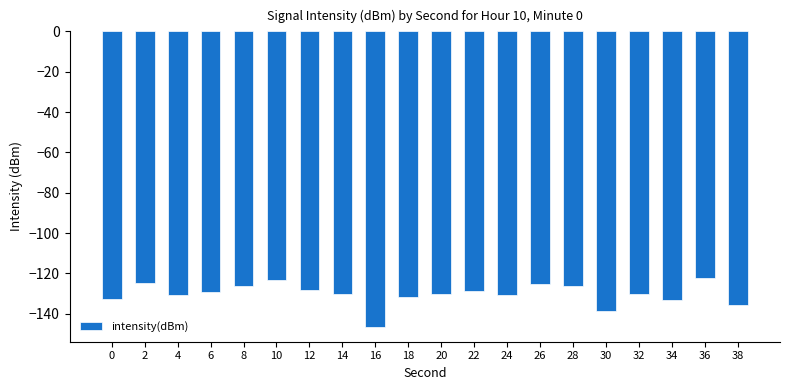

Is it true that the value at 18 is -46.6?

False